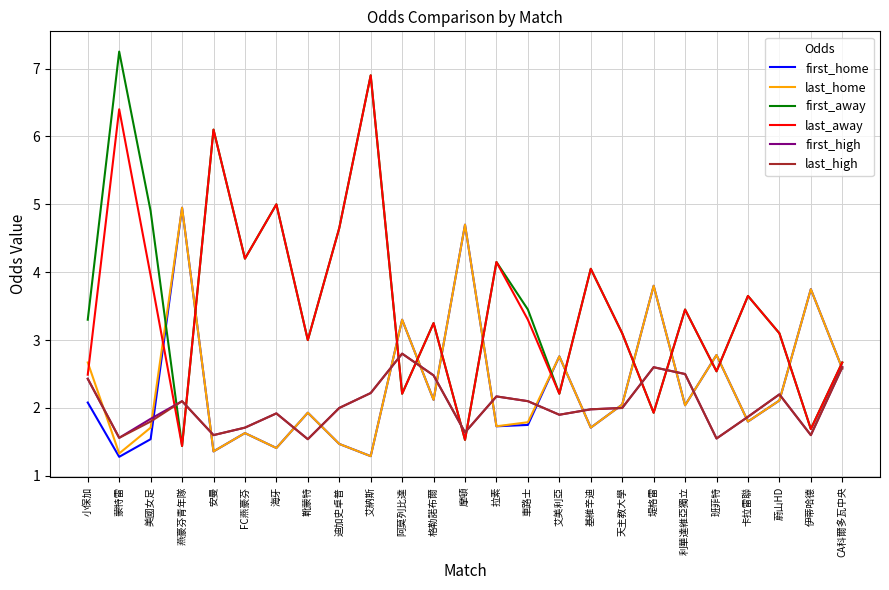

In first_away, how many points are lower than both neighbors (excluding endpoints)?

9